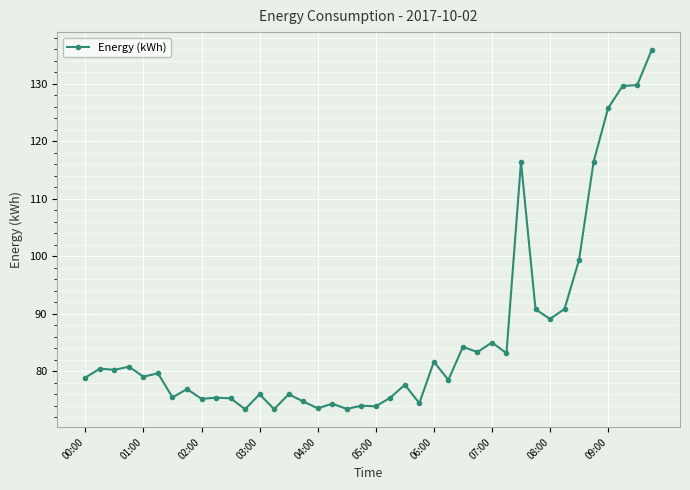

What is the sum of all values?

3447.8